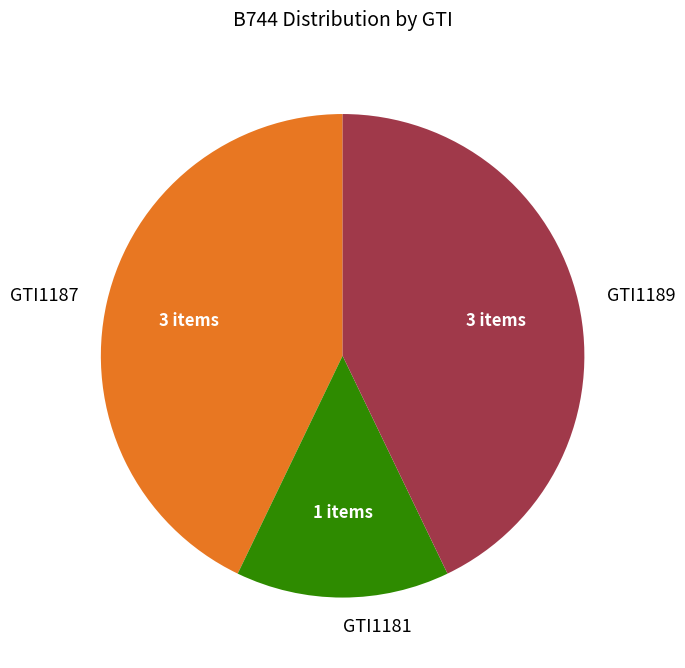

Do GTI1189 and GTI1187 together represent more than half of the pie?

Yes